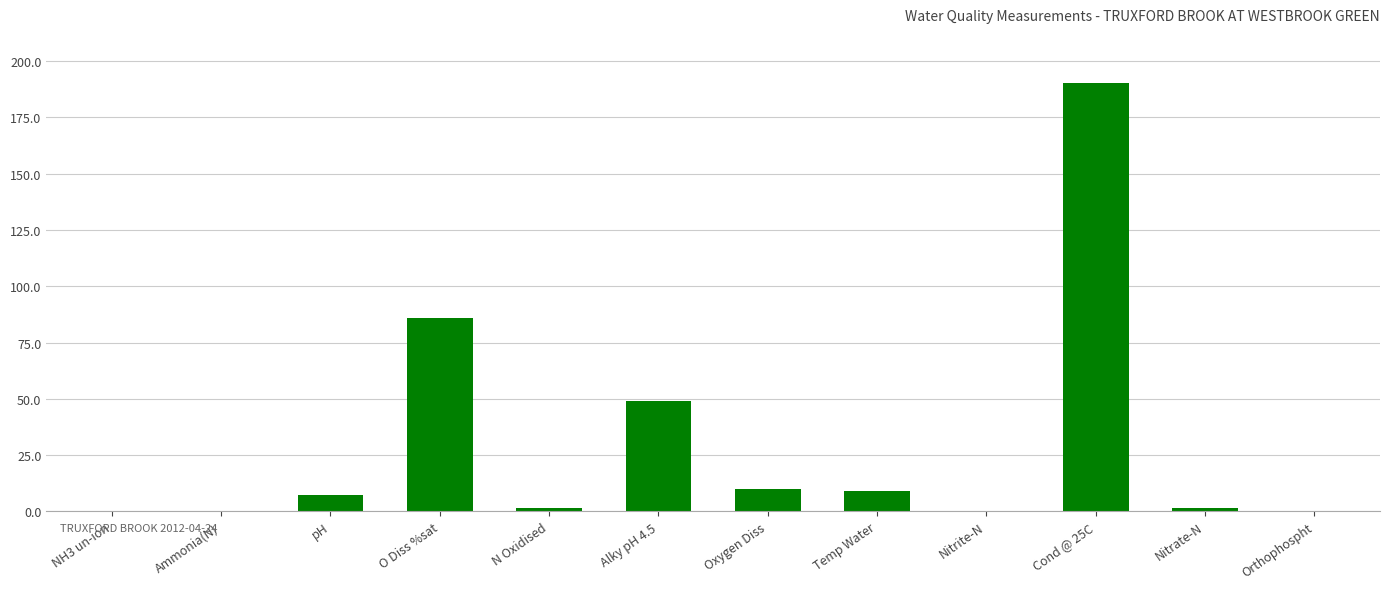

The chart shows a value of 190.5 at Cond @ 25C. True or false?

True